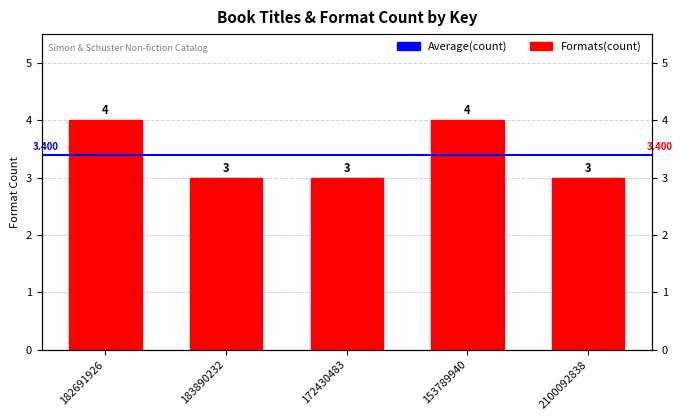

How many bars are there in total?

5